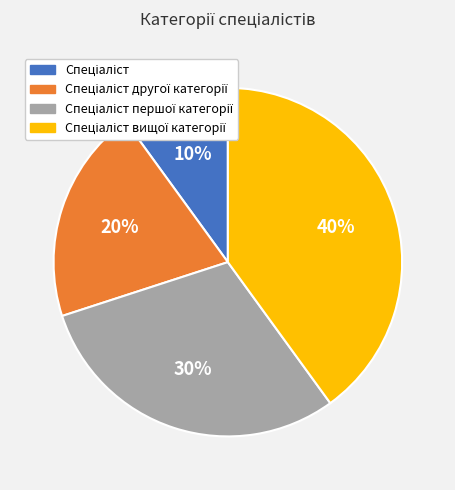

To the nearest percent, what is the average slice percentage?

25%